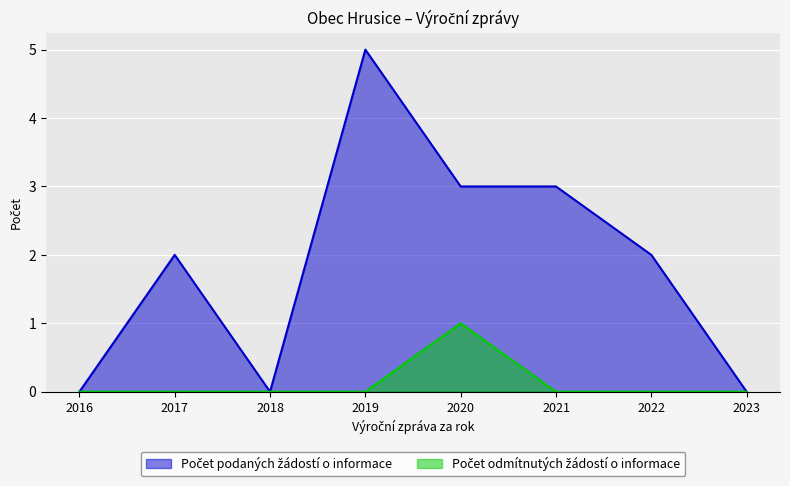

Reading left to right, transcribe all the data shown in this chart.

Počet podaných žádostí o informace: 2023=0	2022=2	2021=3	2020=3	2019=5	2018=0	2016=0	2017=2
Počet odmítnutých žádostí o informace: 2023=0	2022=0	2021=0	2020=1	2019=0	2018=0	2016=0	2017=0